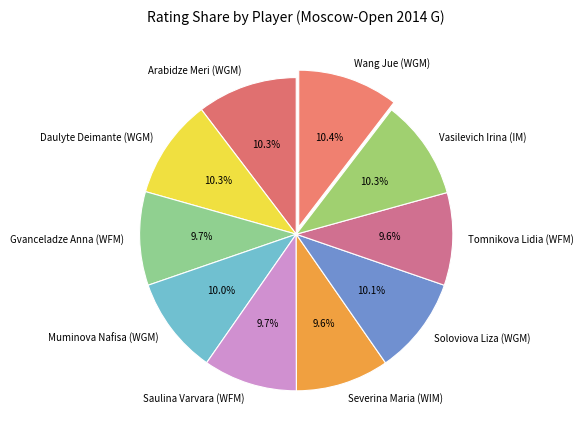

Combined, do Tomnikova Lidia (WFM) and Wang Jue (WGM) account for over 50%?

No